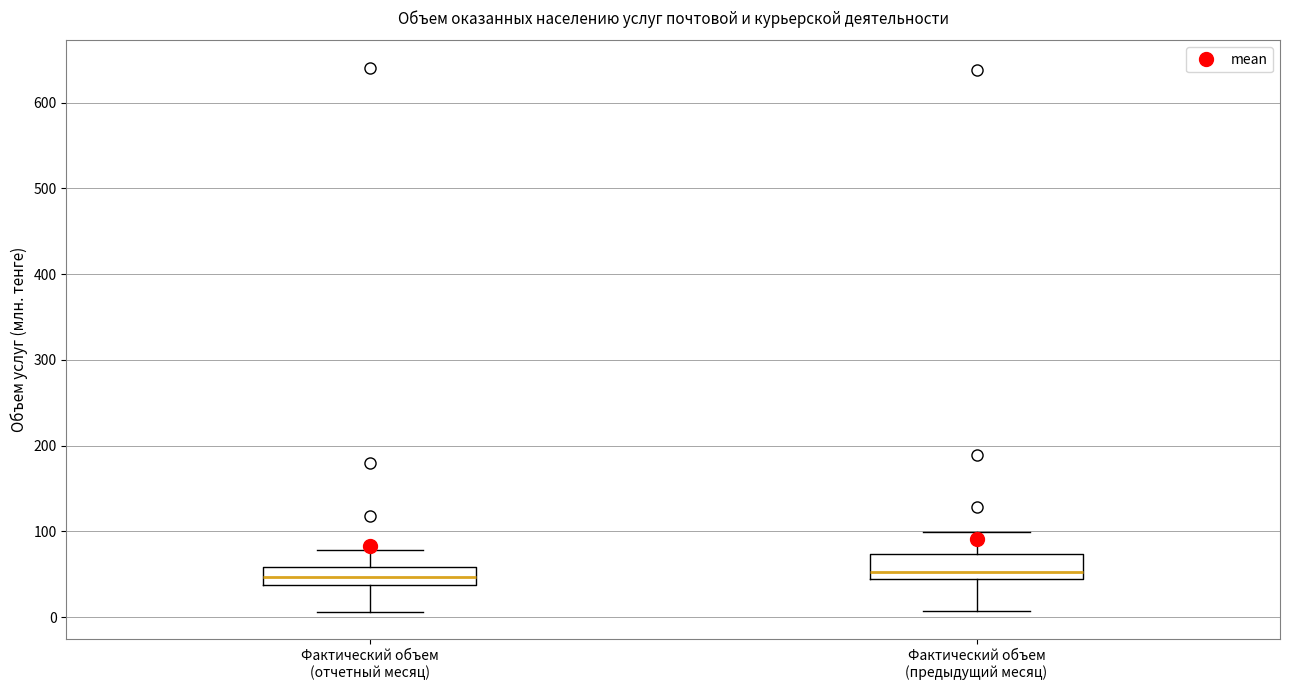

Where does the lower whisker of the box for Фактический объем (отчетный месяц) end on the y-axis? The values are not printed on the chart, so give them approximately, as read against the axis.

10